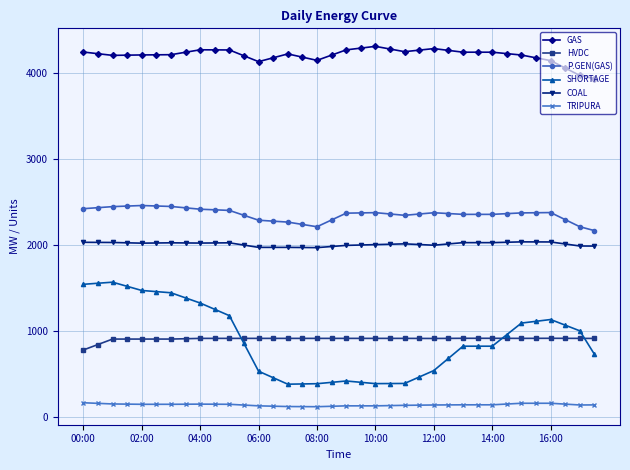

What is the difference between the maximum and second lowest values in the HVDC series?

72.5